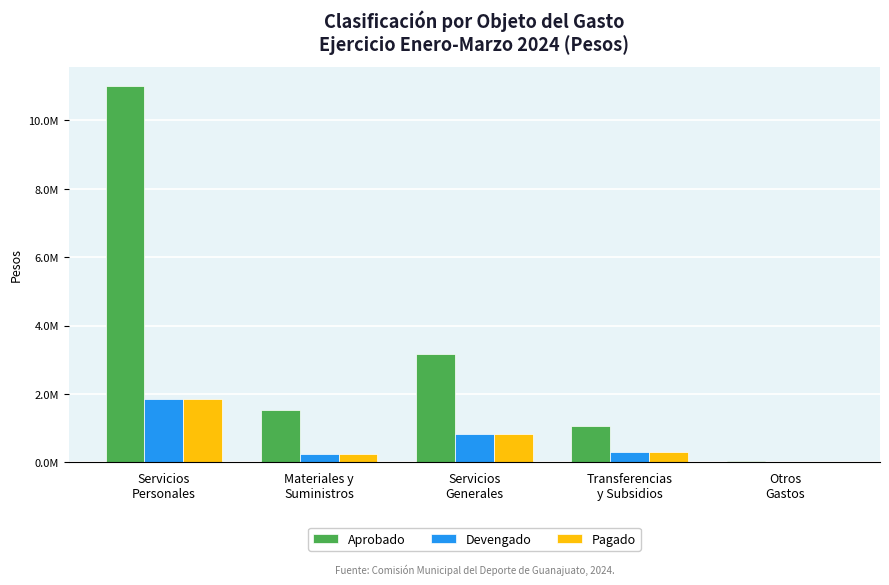

What are all the series names shown in the legend?

Aprobado, Devengado, Pagado